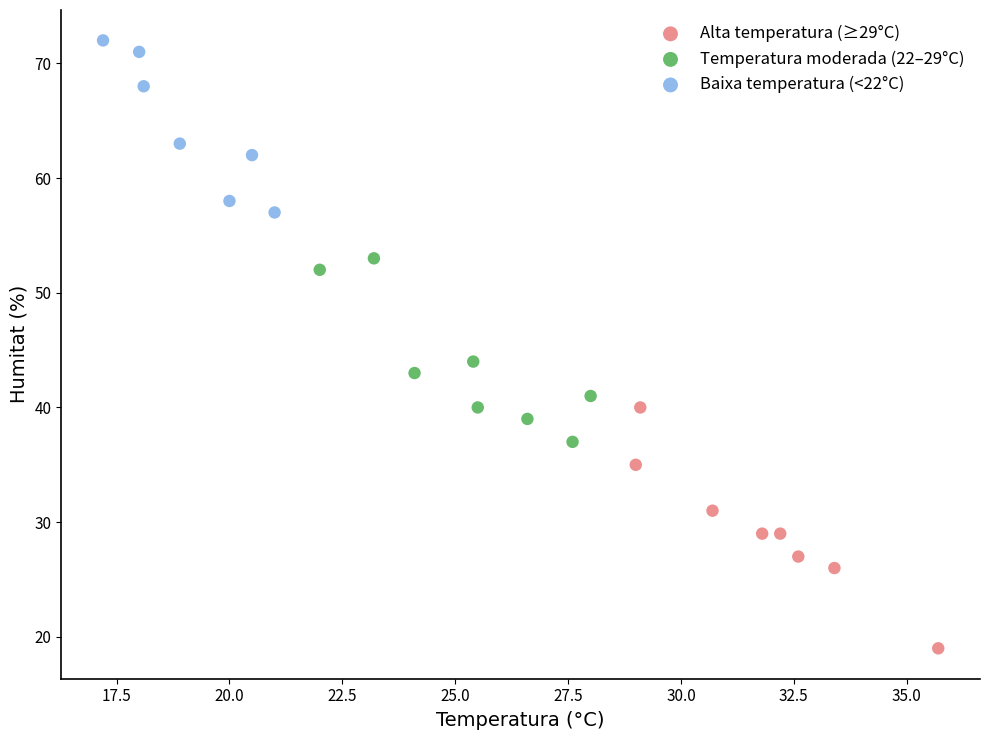

Which series contains the highest Y value?

Baixa temperatura (<22°C)